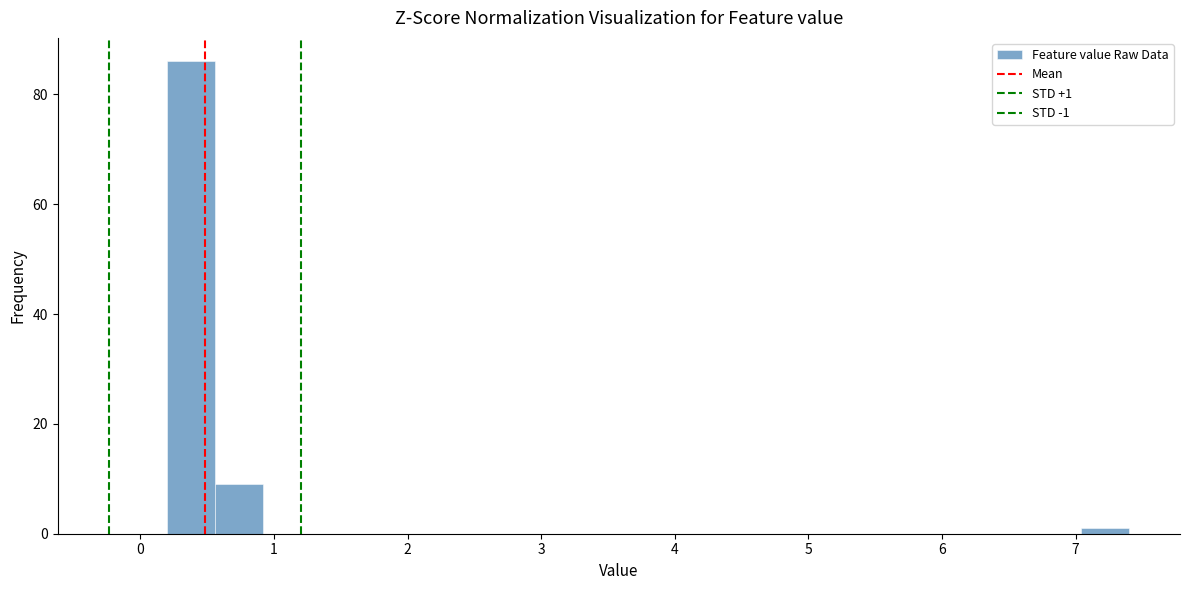

Read against the x-axis, roughly where is the centre of the tallest bar?

0.4